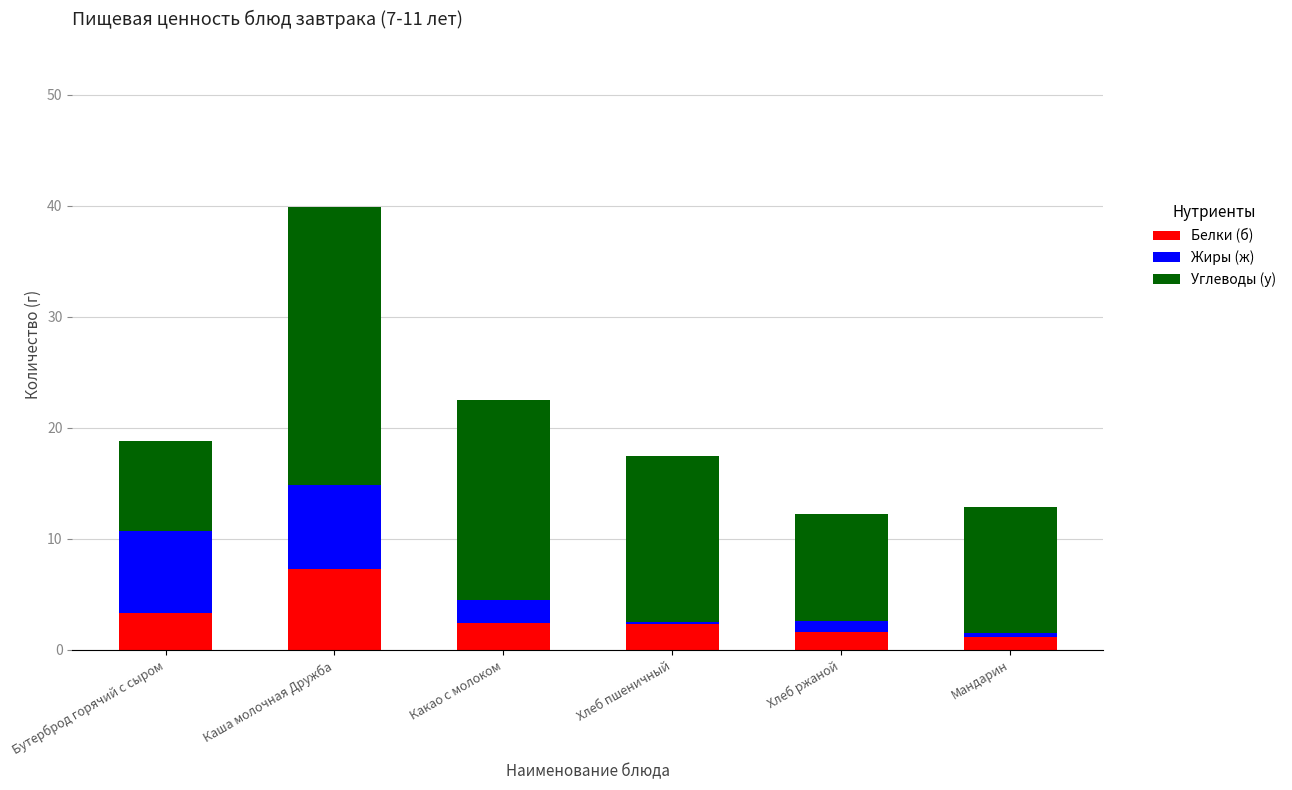

What is the highest value of the Белки (б) series?

7.3